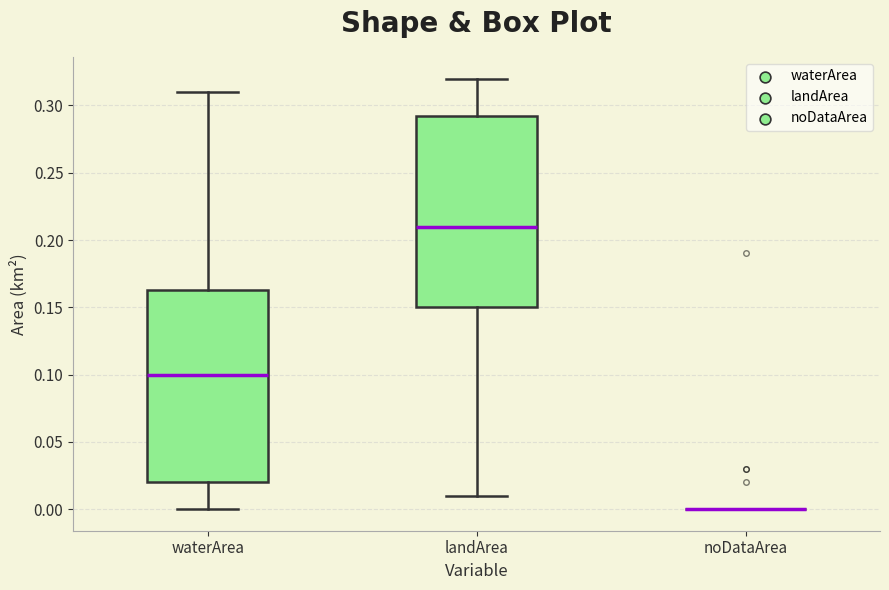

Where does the lower whisker of the box for waterArea end on the y-axis? The values are not printed on the chart, so give them approximately, as read against the axis.

0.000